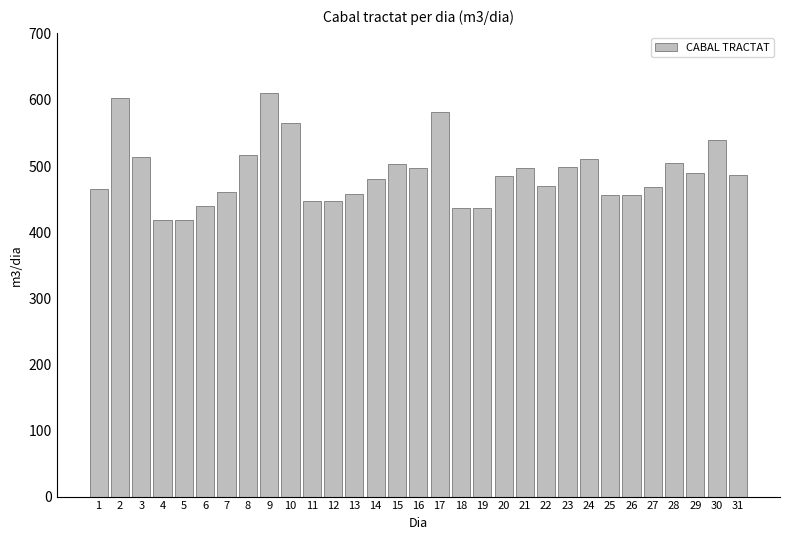

Is it true that the value at 27 is 818?

False